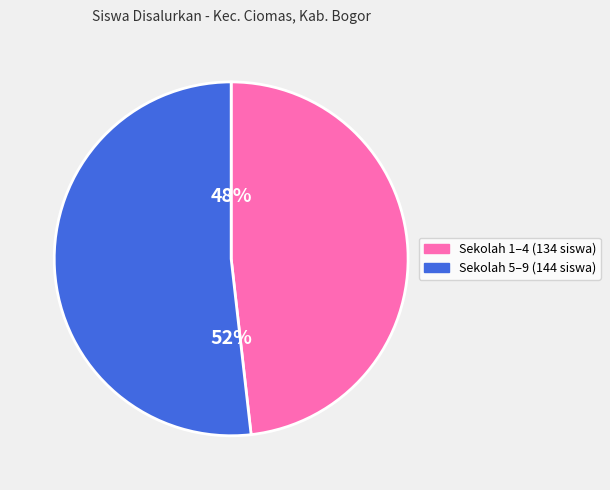

Is there a majority slice in this chart?

Yes